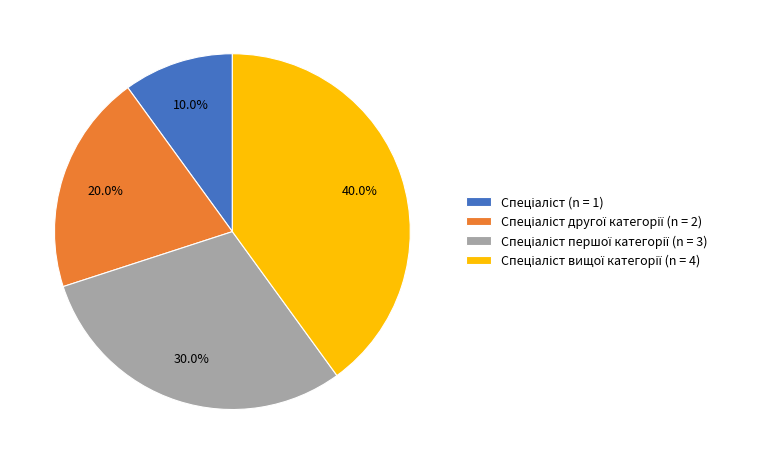

How many slices are in this pie chart?

4